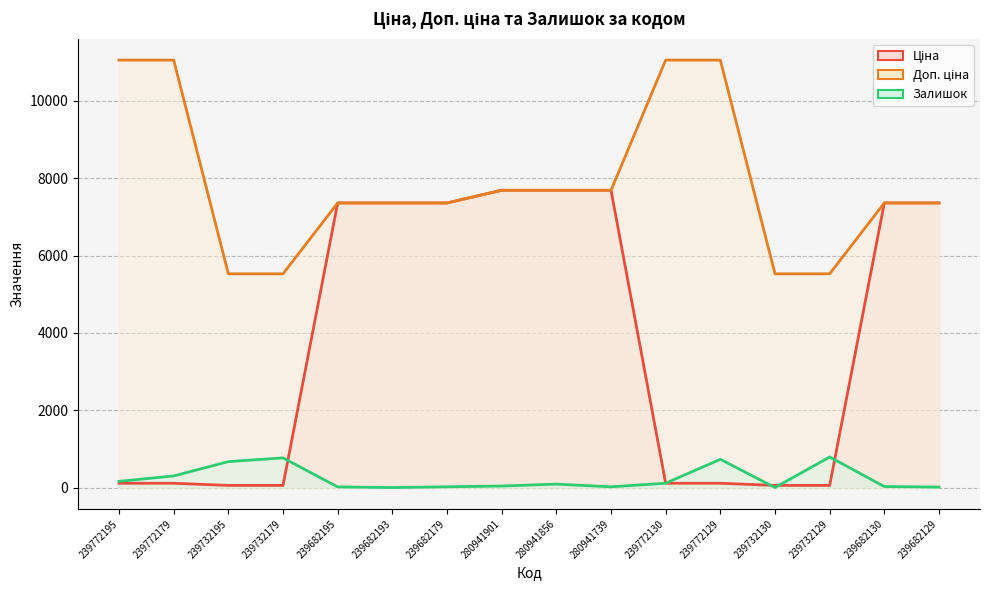

True or false: Доп. ціна and Ціна cross at least once.

False